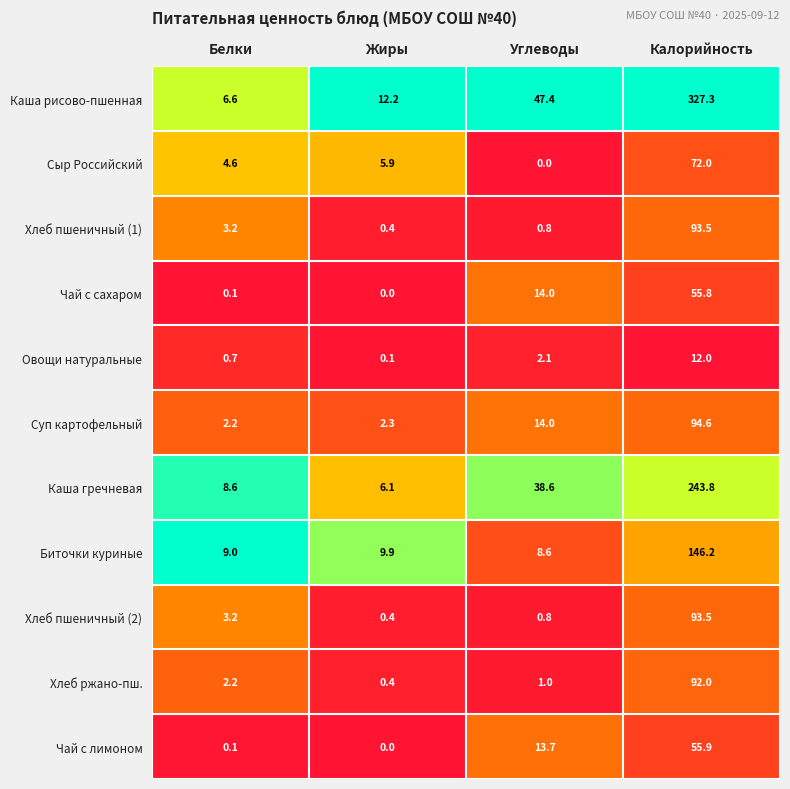

At which category is the sum across all series the highest?

Калорийность